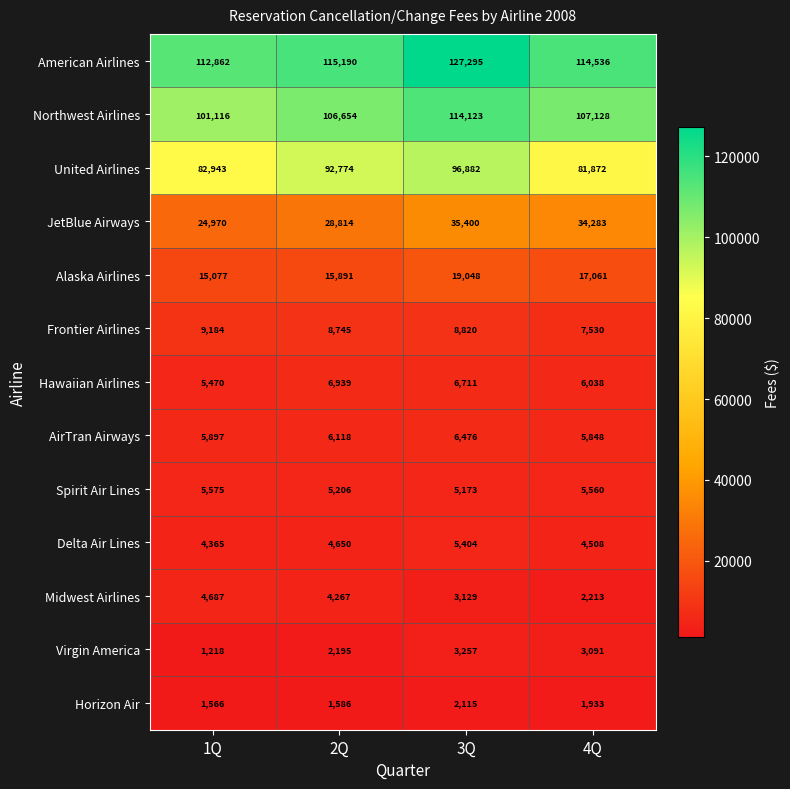

What is the difference between the maximum and minimum values in the Horizon Air series?

549